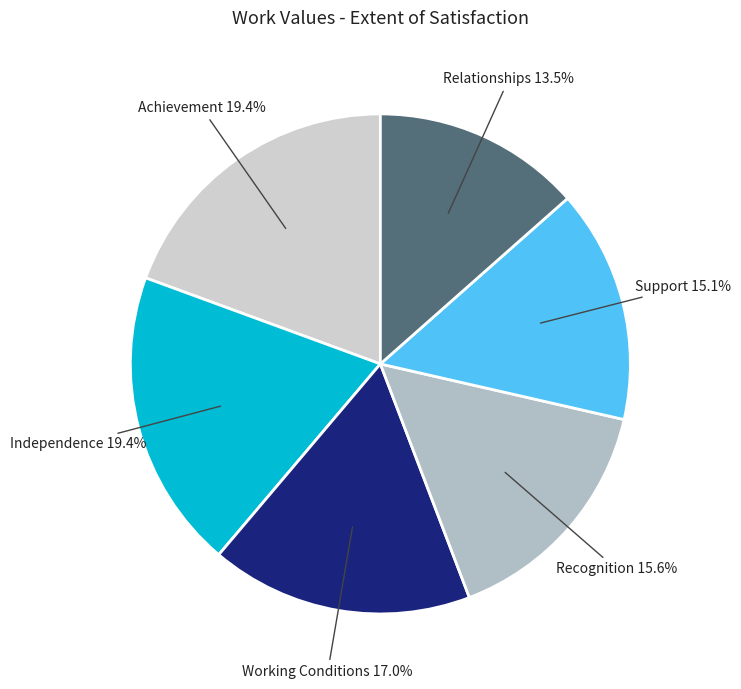

The Independence slice represents 19% of the pie. True or false?

True